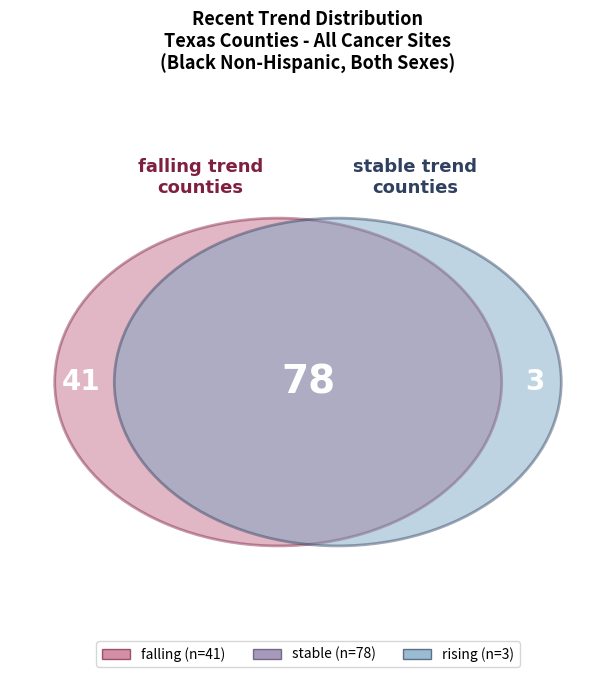

Rank the categories by value from highest to lowest.

stable, falling, rising